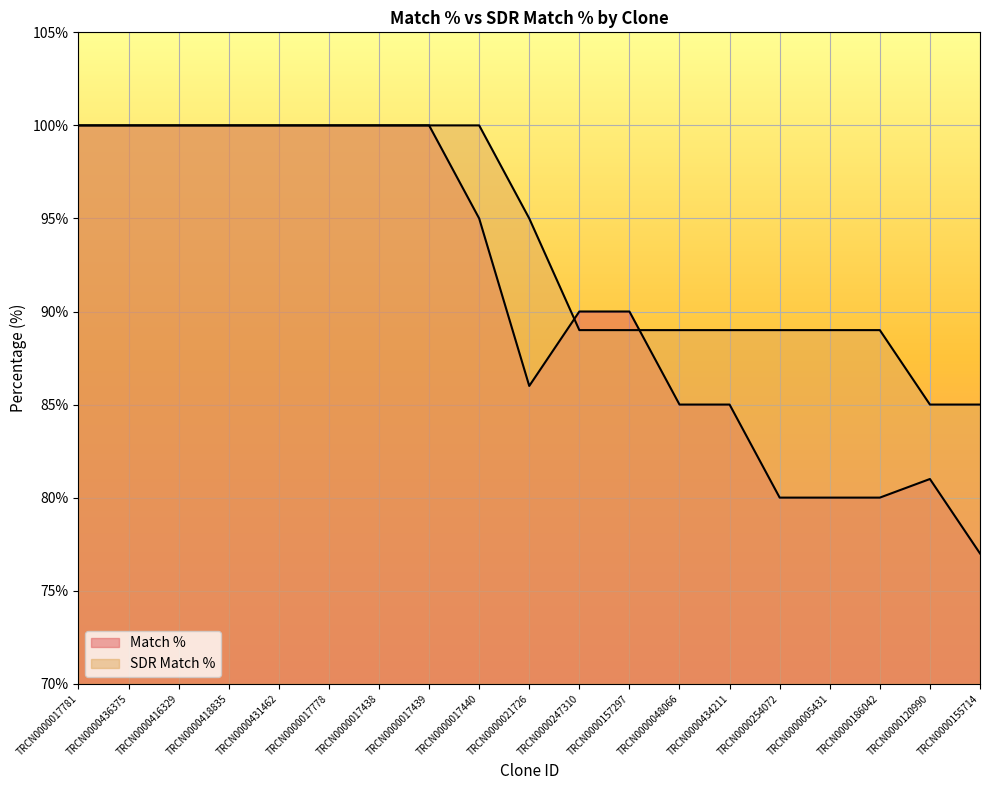

True or false: SDR Match % has a value of 100 at TRCN0000431462.

True